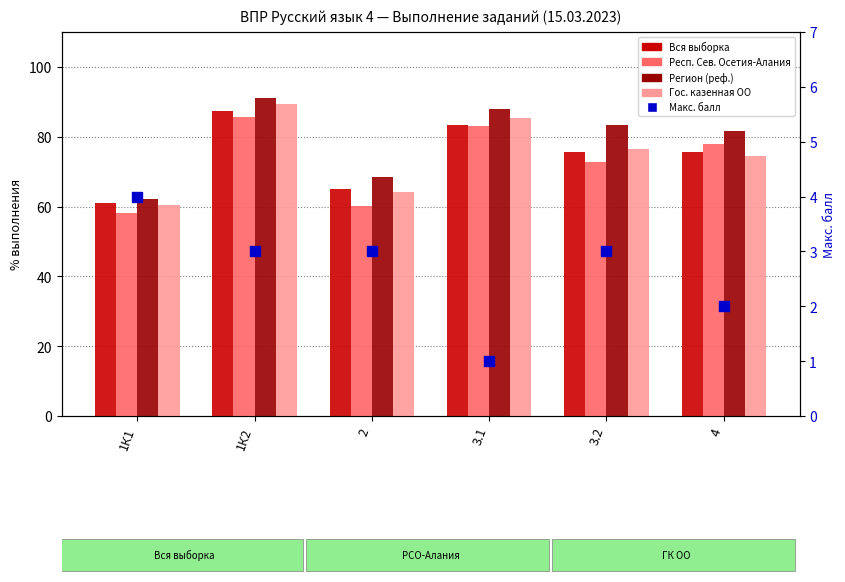

Which series has the widest spread of Y values?

Гос. казенная ОО